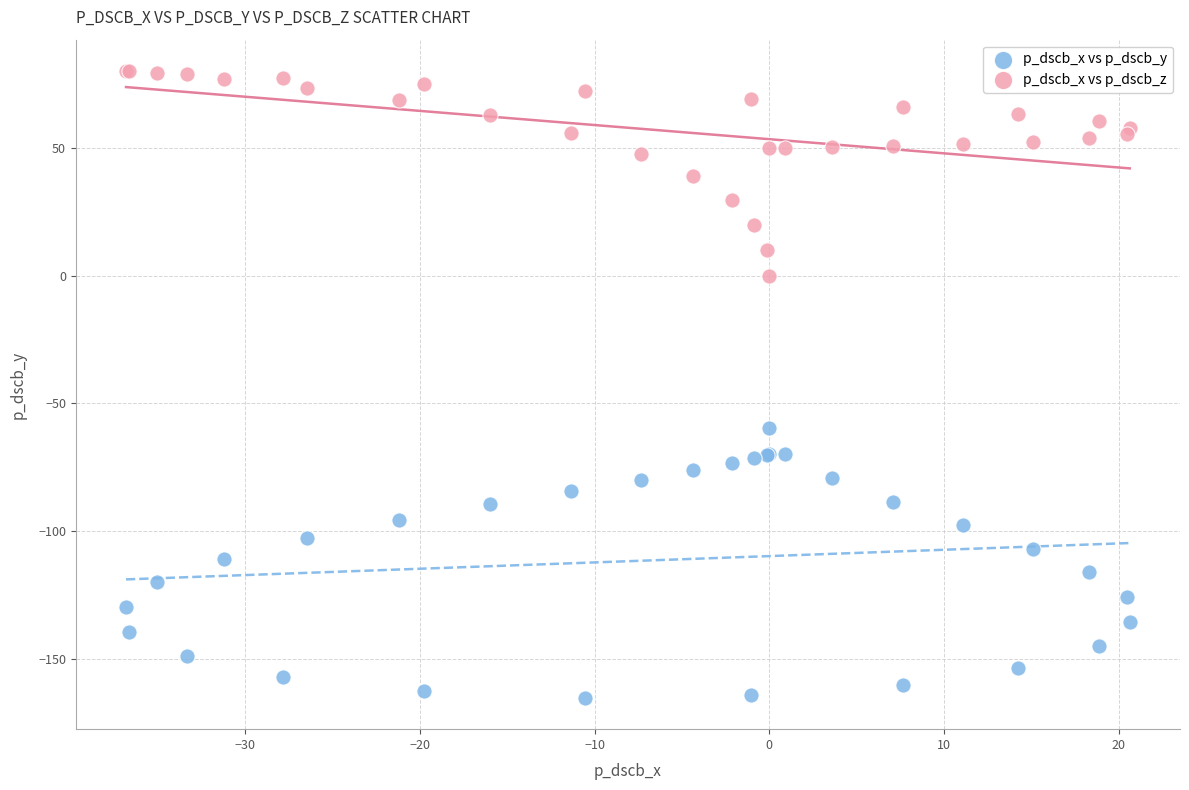

Across all series, what Y value is closest to -42?

-59.7